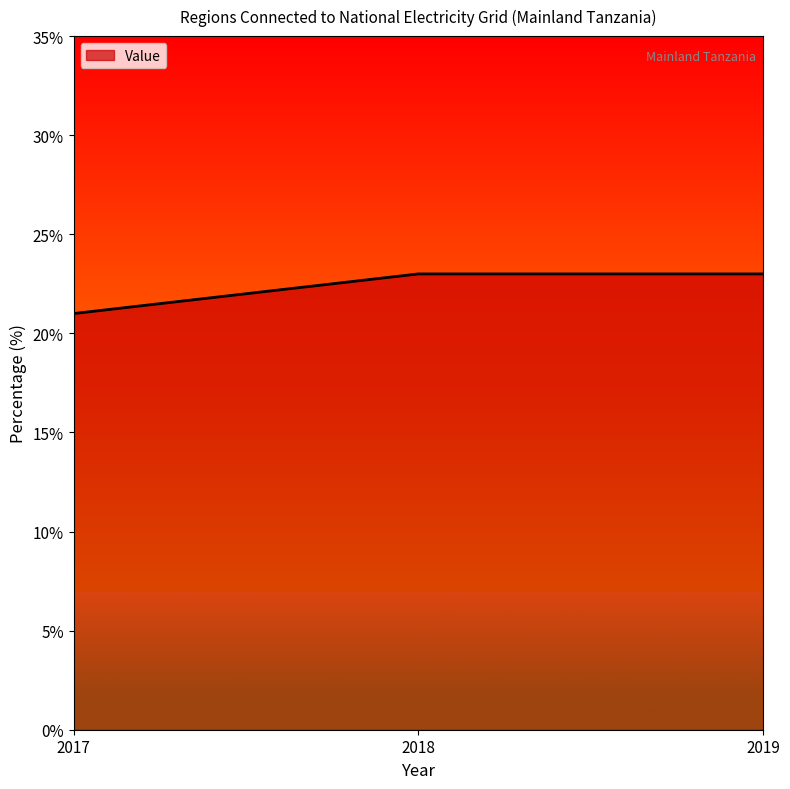

How many lines are shown in the chart?

1